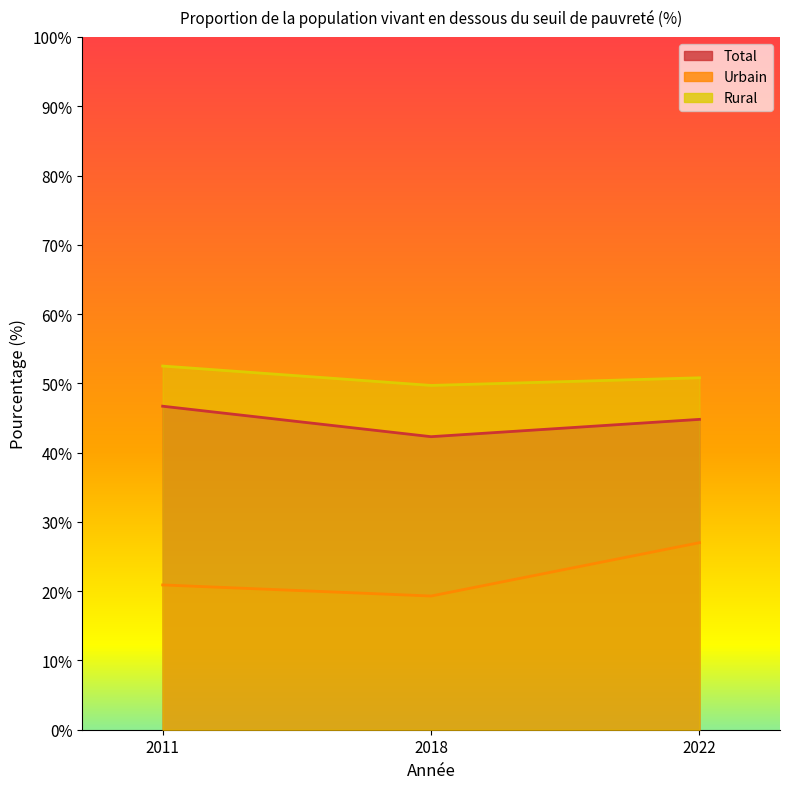

Rank the series at 2022 from lowest to highest value.

Urbain, Total, Rural